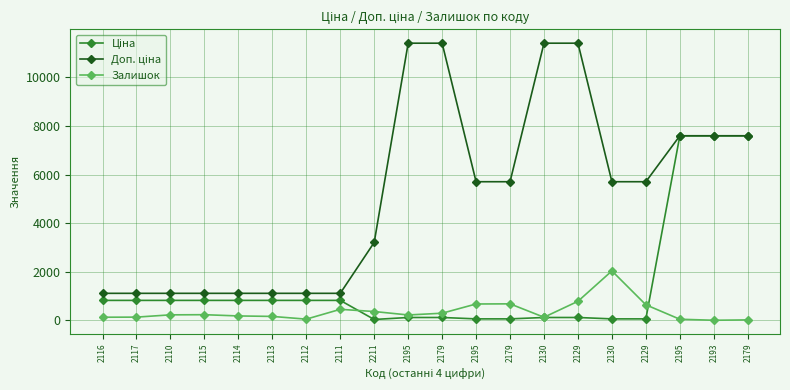

True or false: Доп. ціна and Залишок cross at least once.

False